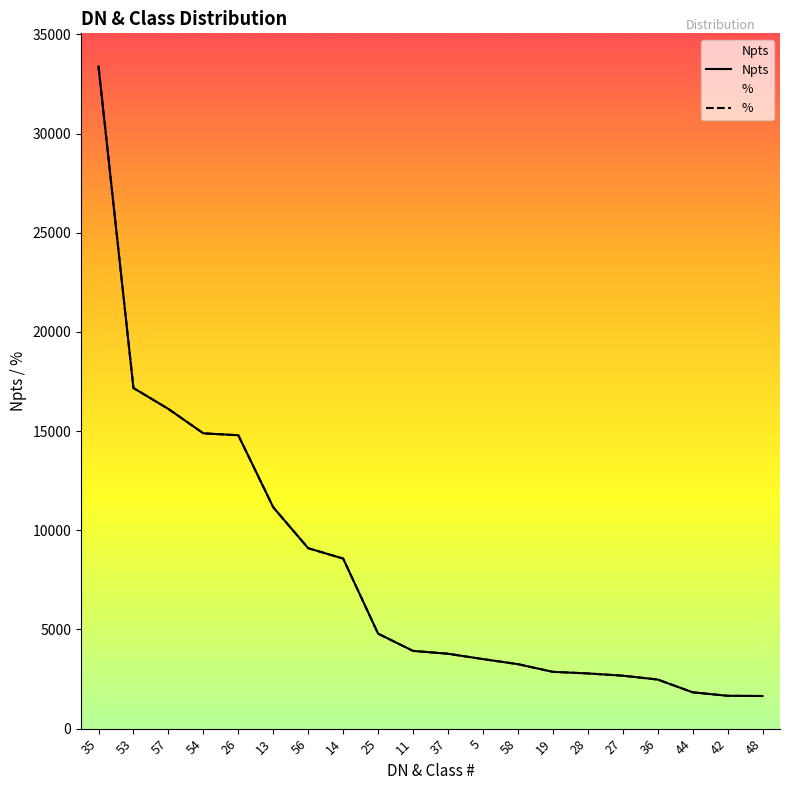

True or false: the data shows 33388 at 35.

True